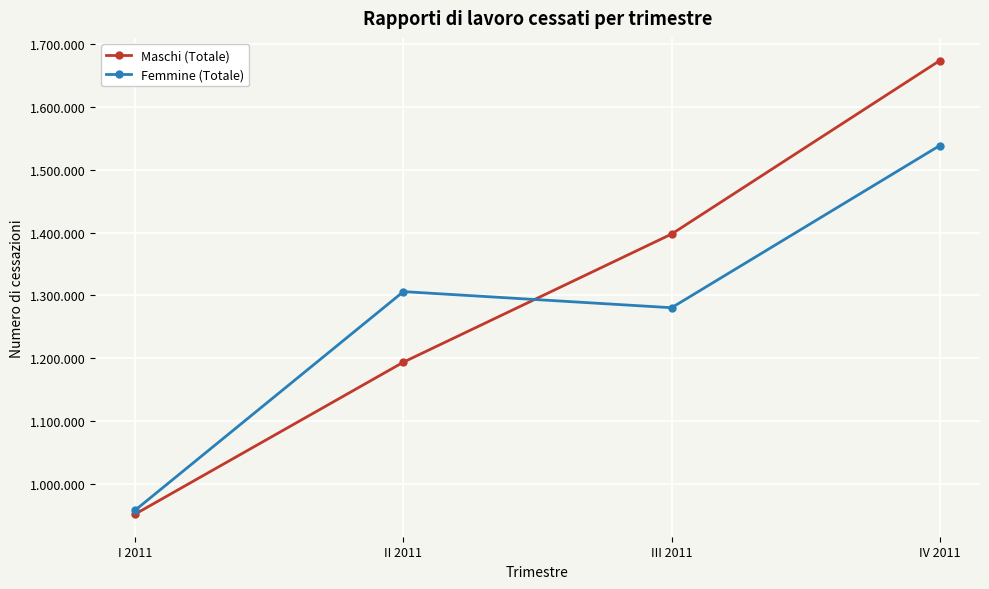

At which label does Maschi (Totale) reach its minimum?

I 2011